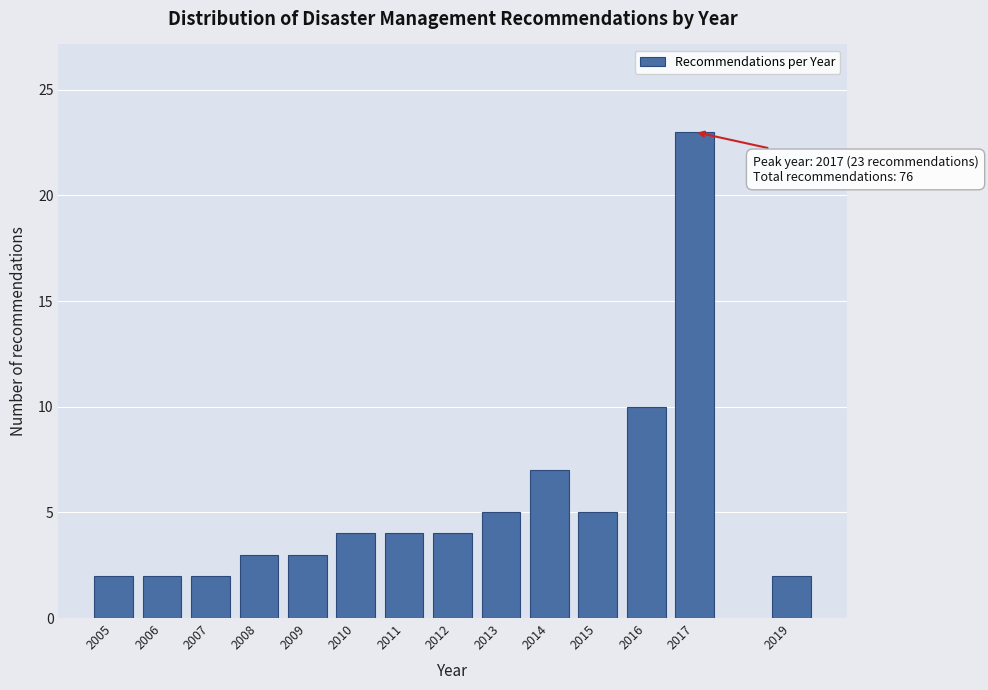

Reading left to right, what are all the values shown in this chart?

2	2	2	3	3	4	4	4	5	7	5	10	23	2